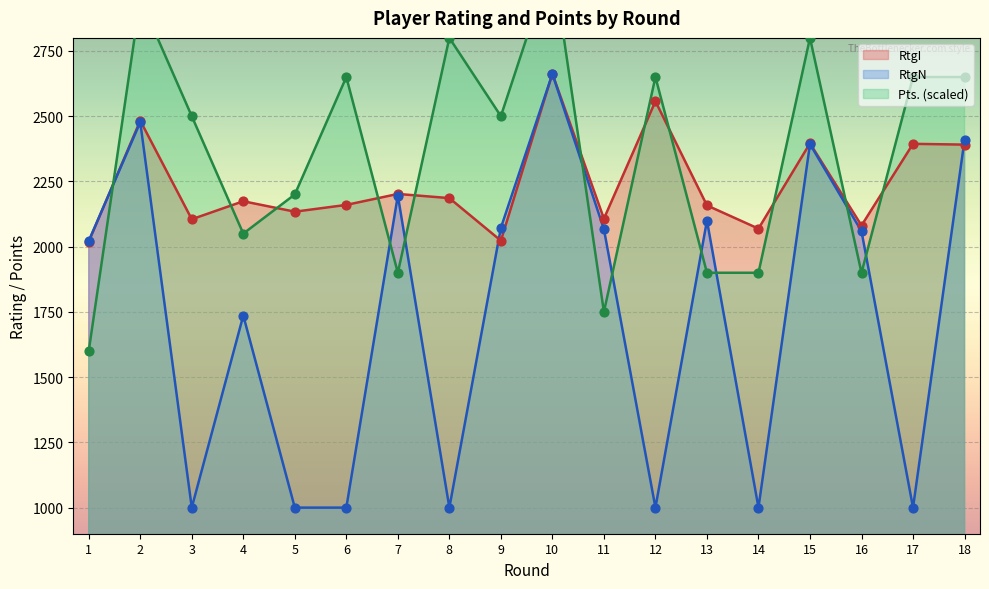

Which series has the widest spread of Y values?

RtgN